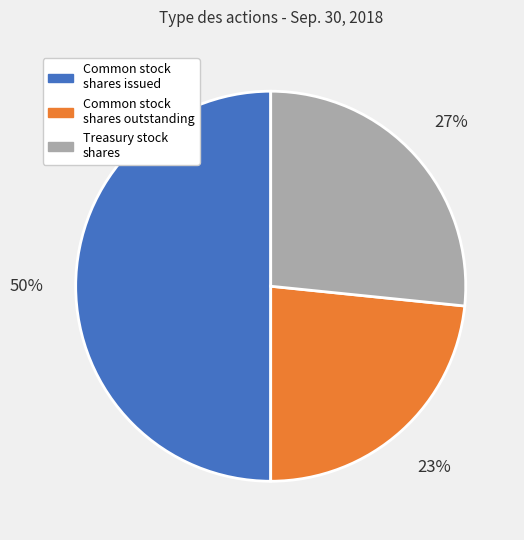

To the nearest percent, what is the difference between the largest and smallest slice percentages?

27%